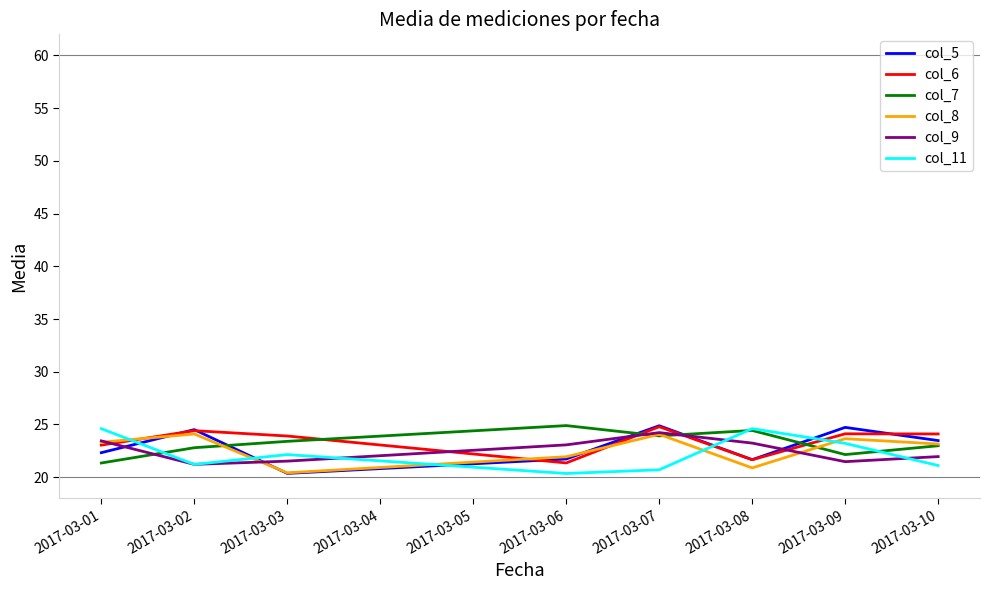

How many interior local peaks does the col_11 series have?

2